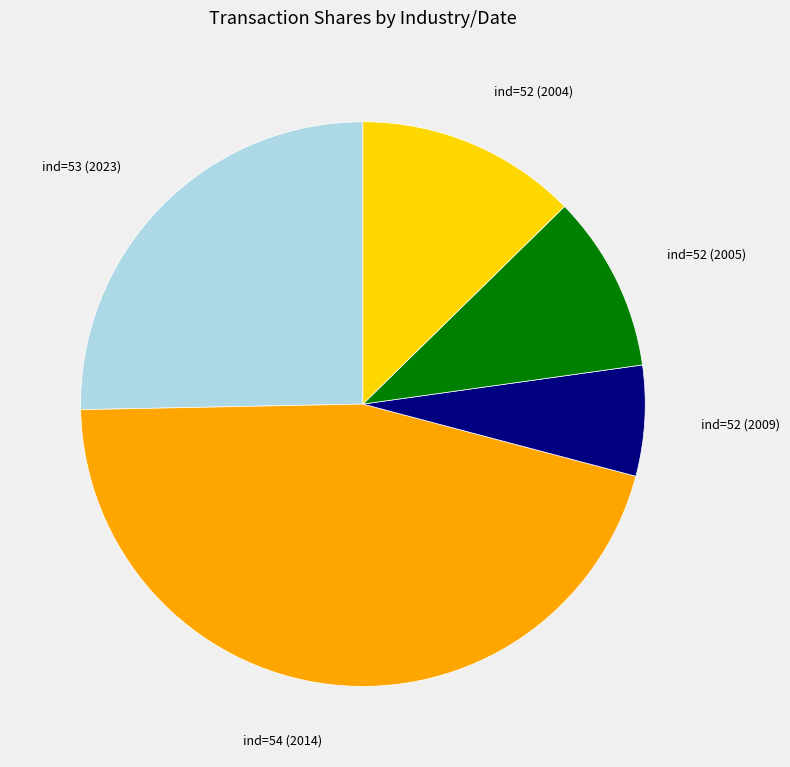

Which slice is the largest?

ind=54 (2014)